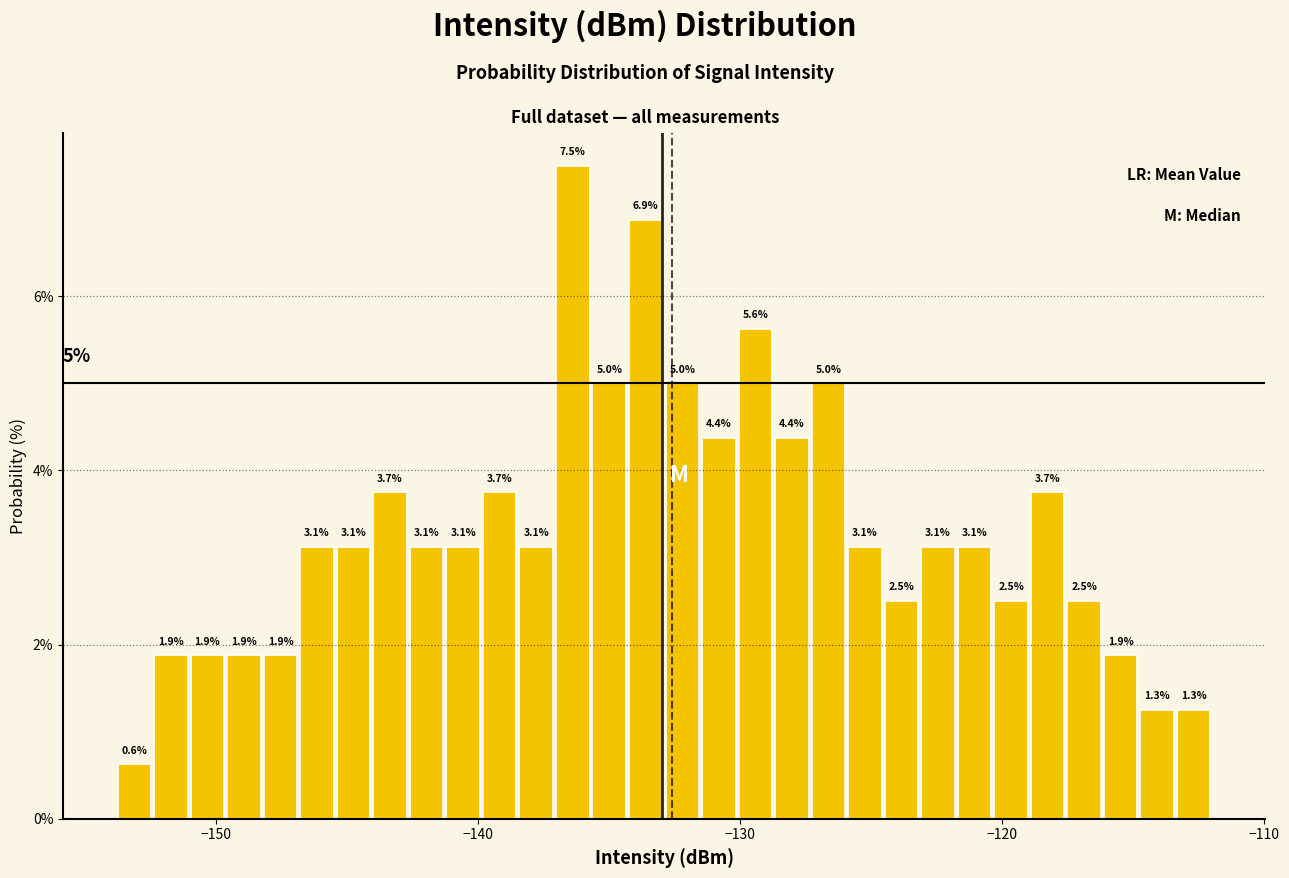

Read against the x-axis, roughly where is the centre of the tallest bar?

-136